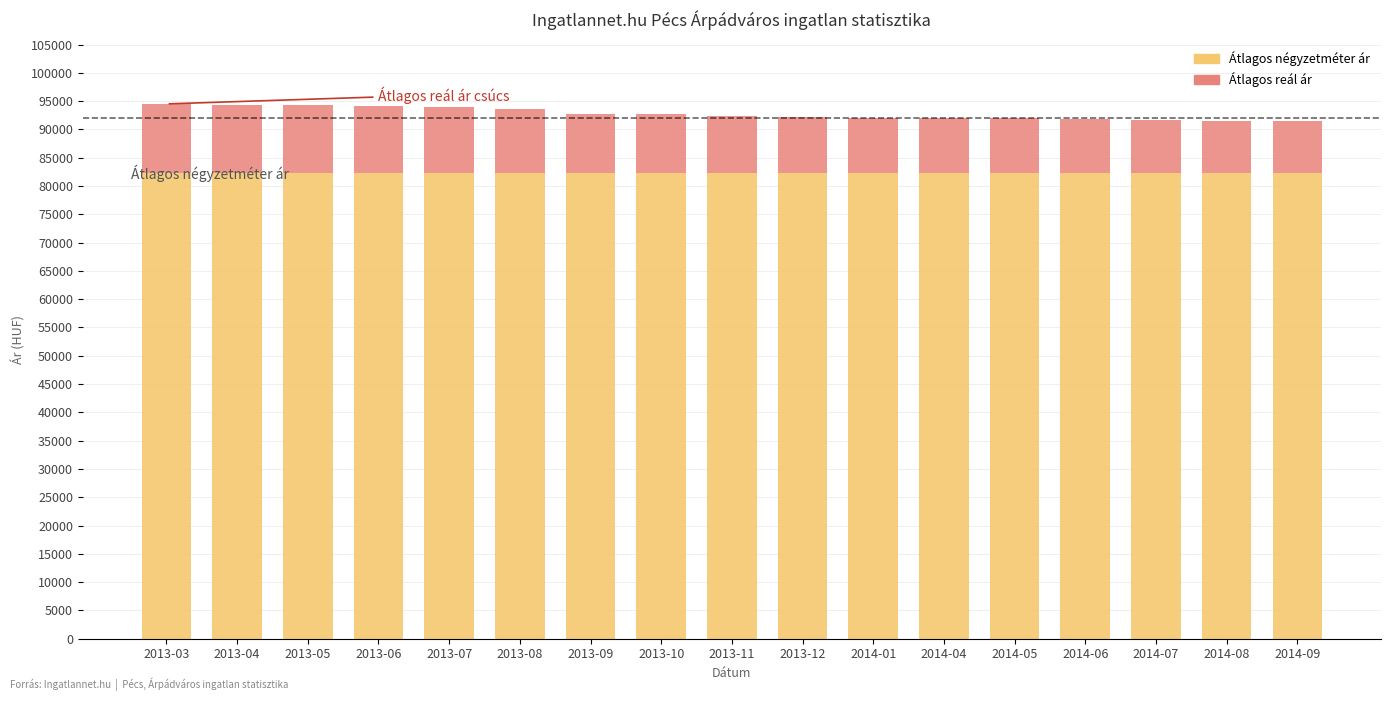

What is the average value of the Átlagos négyzetméter ár series?

82352